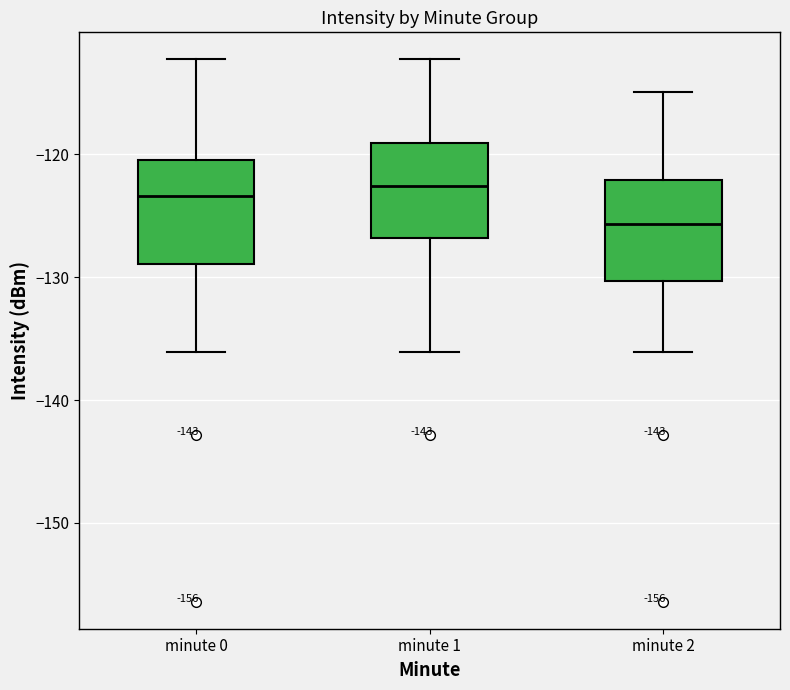

Where does the median line of the box for minute 1 sit on the y-axis? The values are not printed on the chart, so give them approximately, as read against the axis.

-123